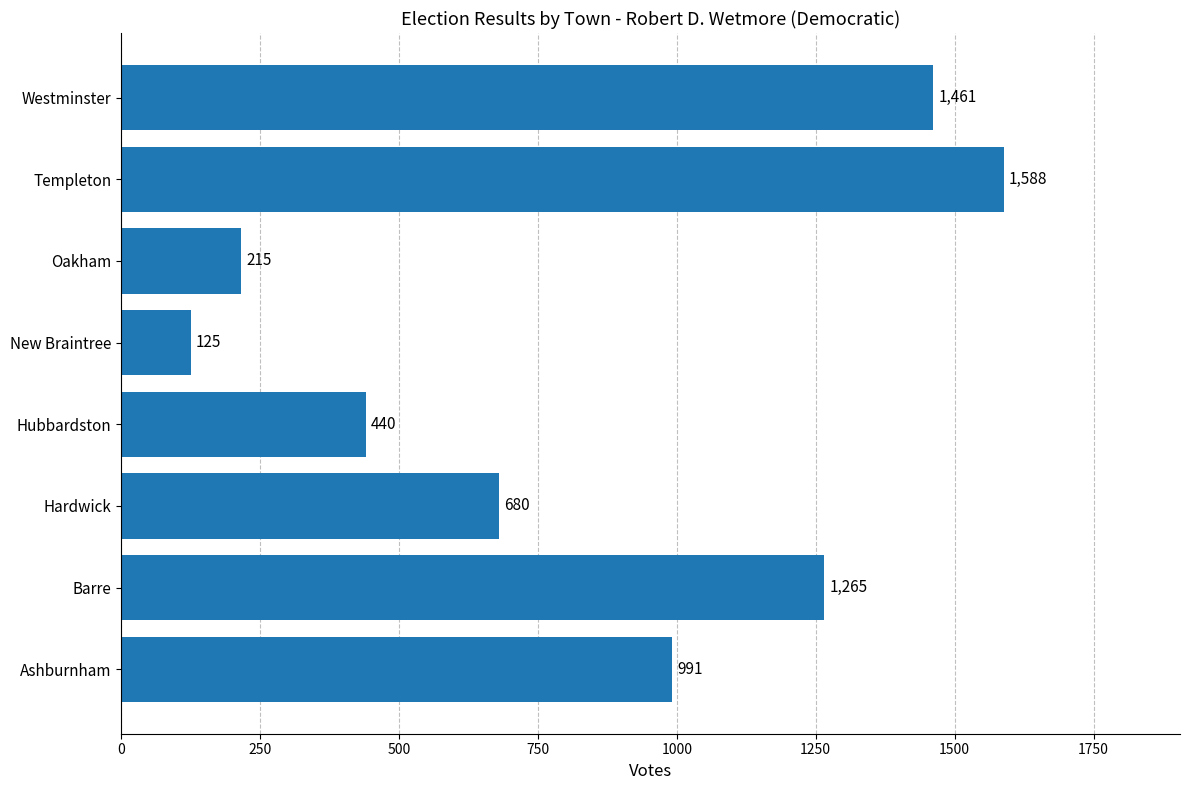

Does the chart contain stacked bars?

No